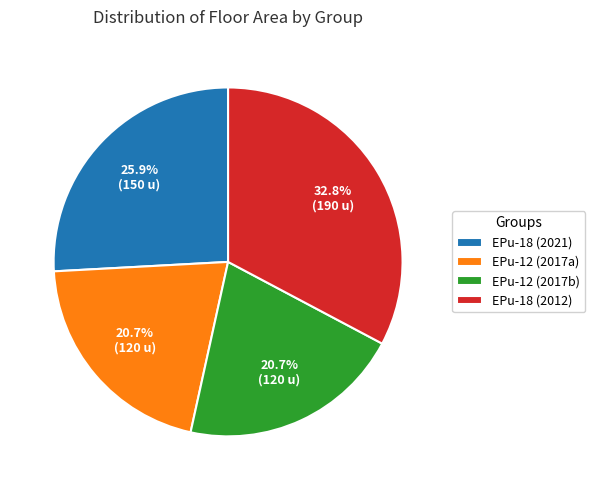

What percentage do EPu-18 (2012) and EPu-18 (2021) together represent?

58.6%